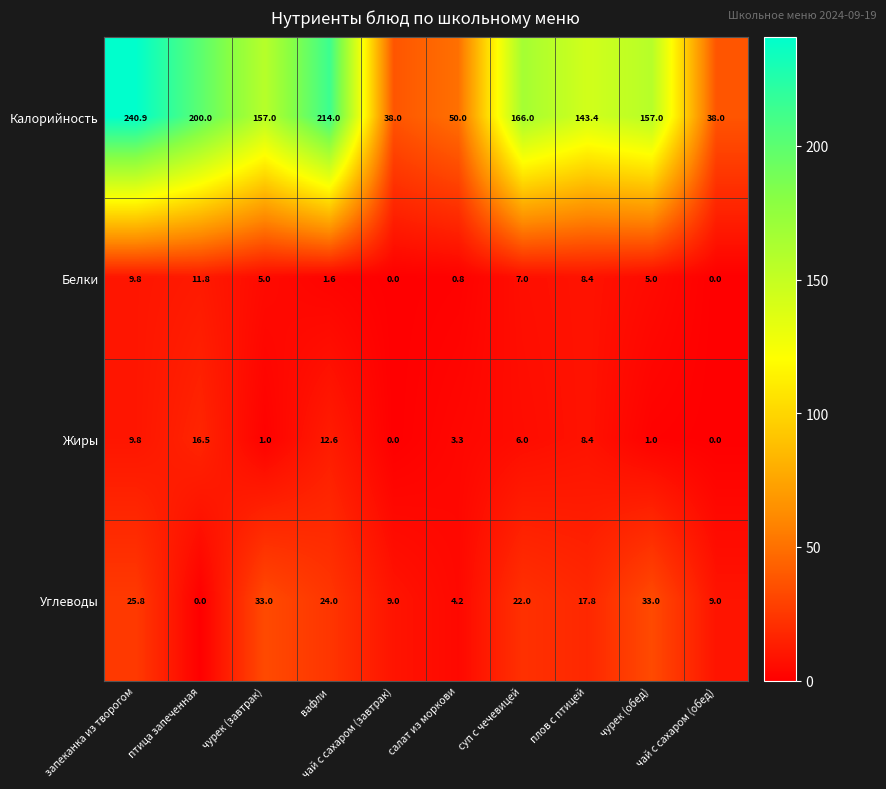

Rank the series by their maximum value, from lowest to highest.

Белки, Жиры, Углеводы, Калорийность